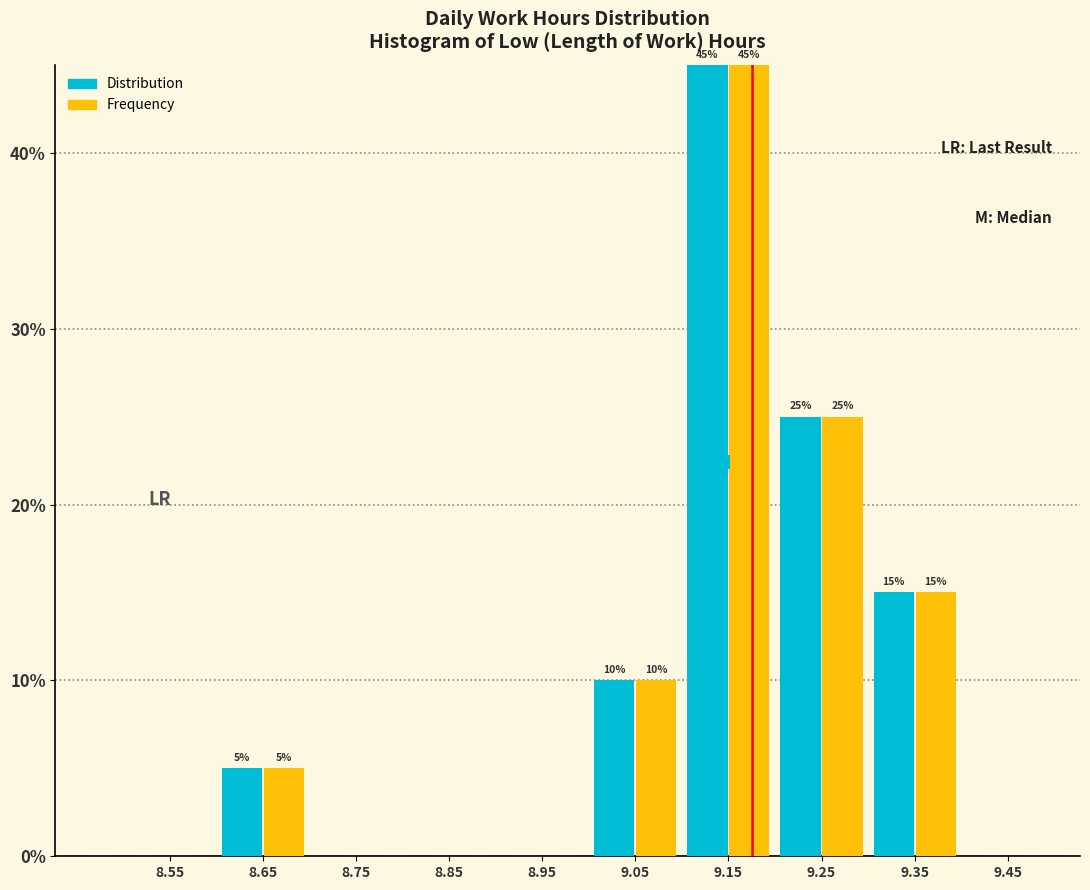

Reading right to left, list all the values displayed in this chart.

Distribution: 9.45=0	9.35=15	9.25=25	9.15=45	9.05=10	8.95=0	8.85=0	8.75=0	8.65=5	8.55=0
Frequency: 9.45=0	9.35=15	9.25=25	9.15=45	9.05=10	8.95=0	8.85=0	8.75=0	8.65=5	8.55=0